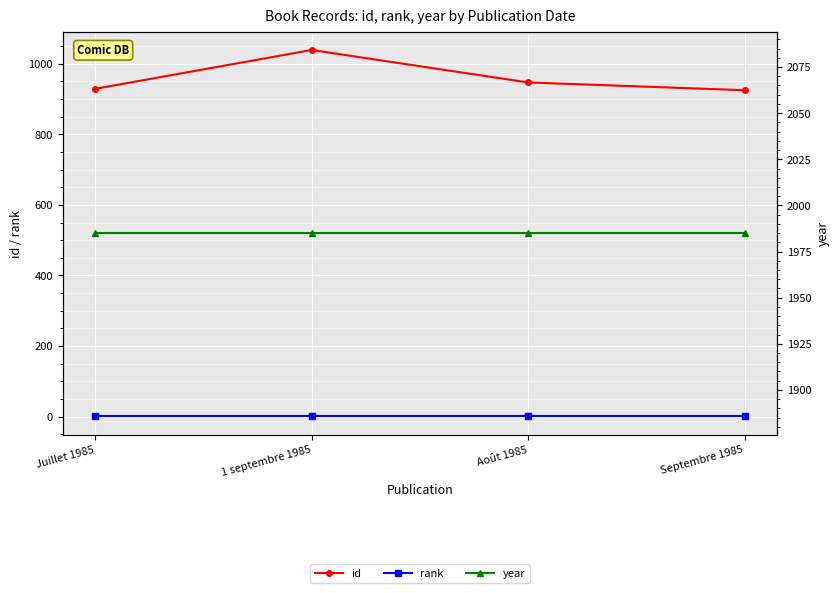

At which label is rank closest to 1?

Juillet 1985